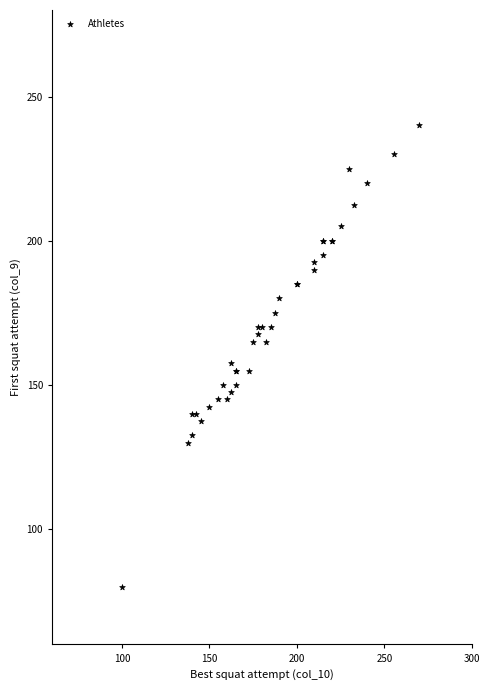

What Y value in the scatter plot is closest to 160?

157.5